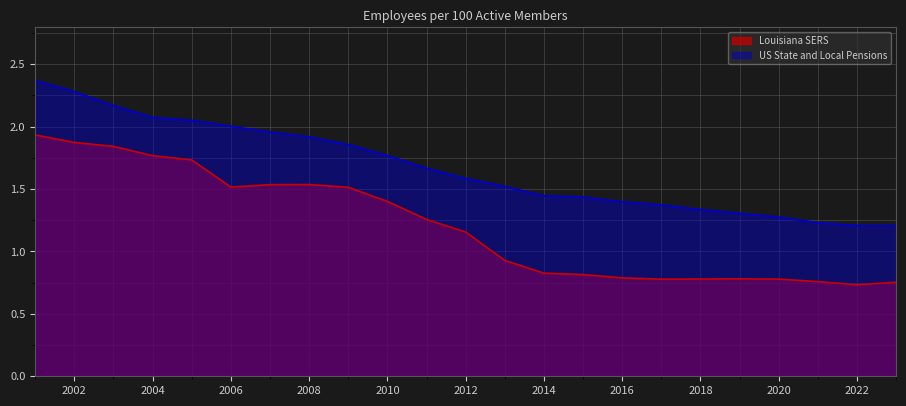

True or false: Louisiana SERS has a value of 3.0 at 2005.

False